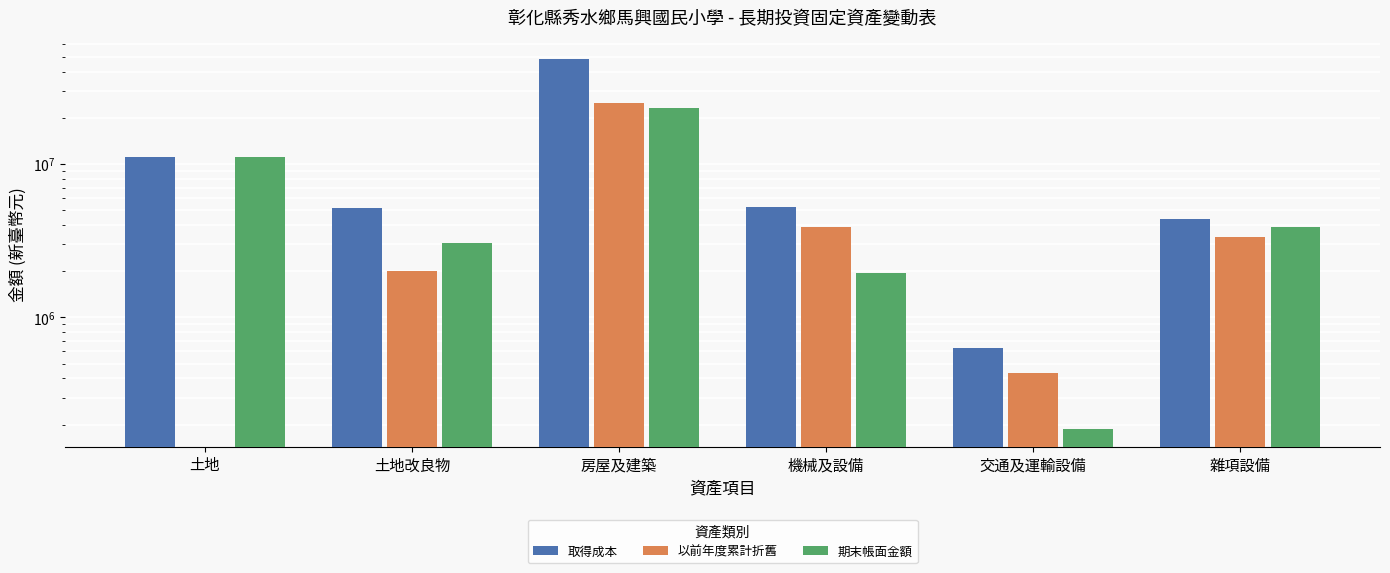

Which series has the largest range (max minus min)?

取得成本